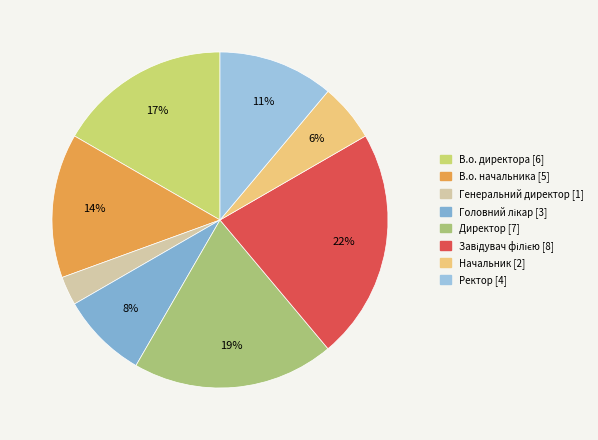

Is there a majority slice in this chart?

No